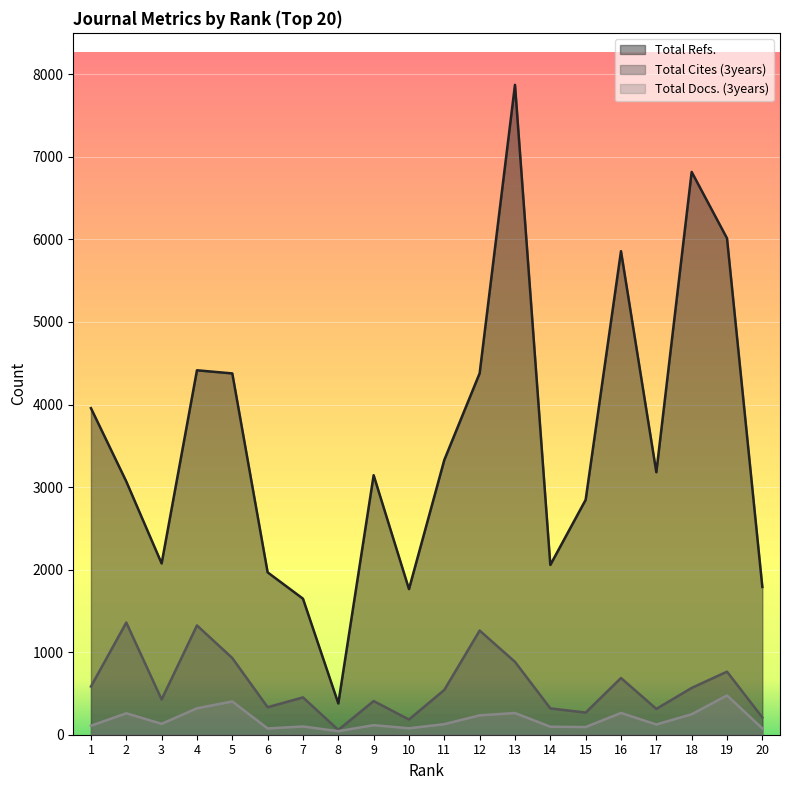

Read the Total Cites (3years) value at 9, to the nearest 50.

400